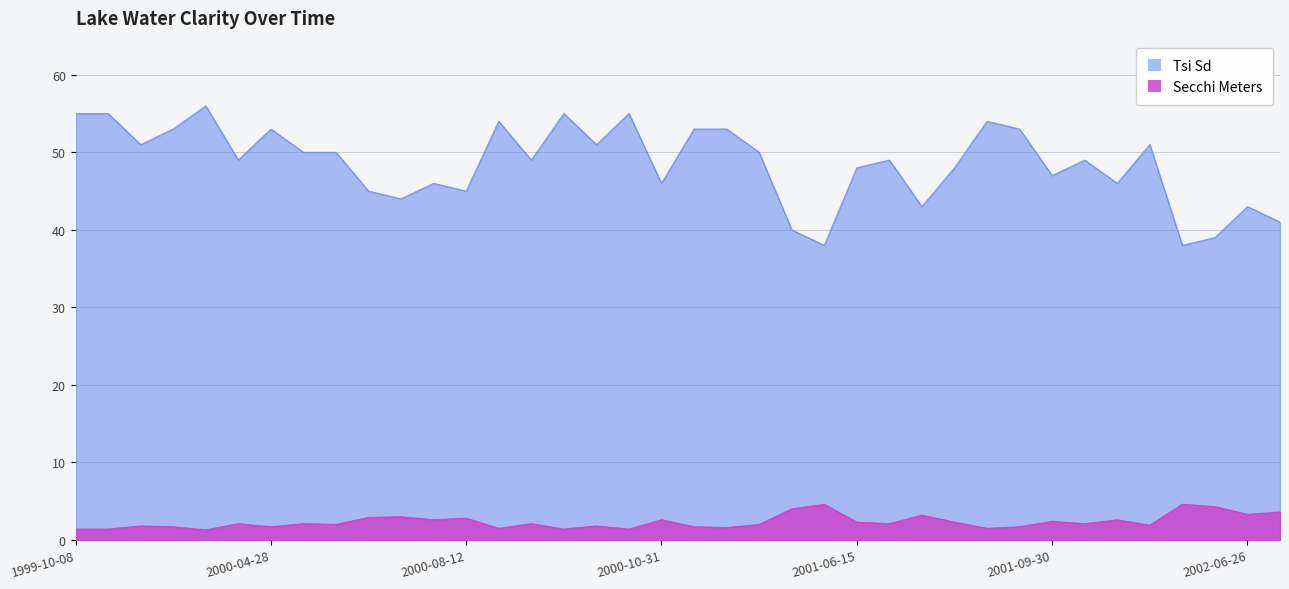

Where is Secchi Meters nearest to the value 2?

2000-06-02